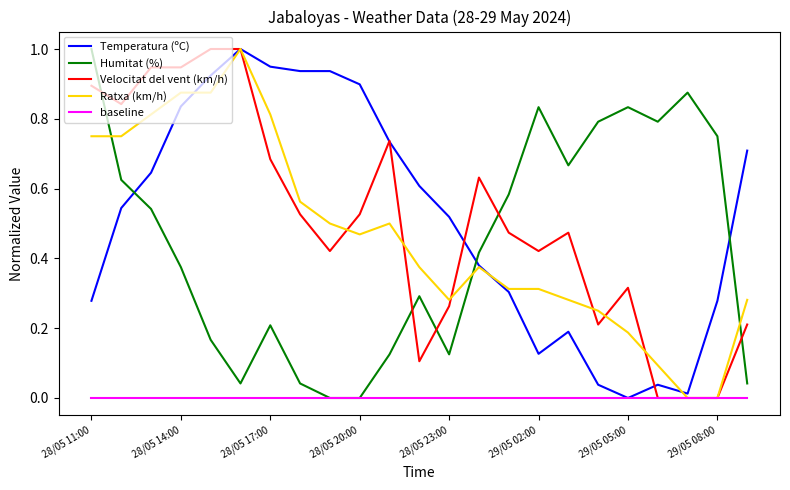

After their last crossing, which series has the higher values: Humitat (%) or Ratxa (km/h)?

Ratxa (km/h)